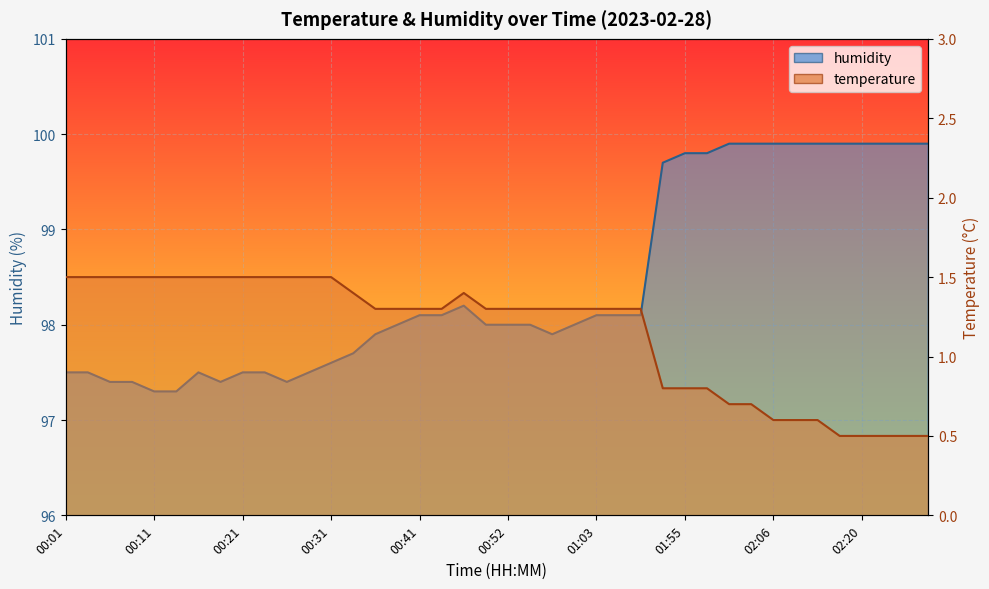

Between 01:05 and 00:54, which is larger?

01:05